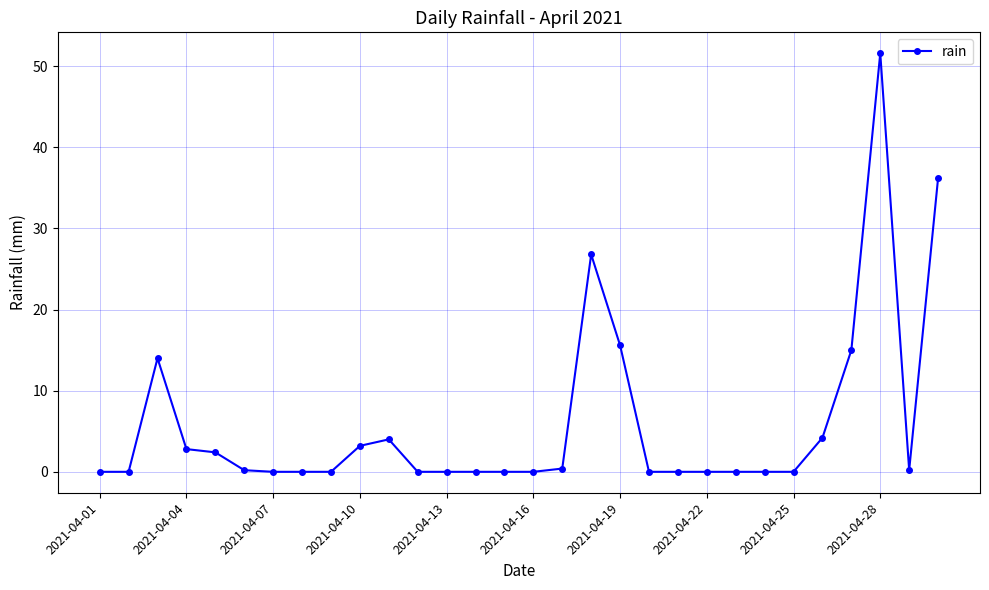

True or false: the data has more than 1 interior local peaks.

True